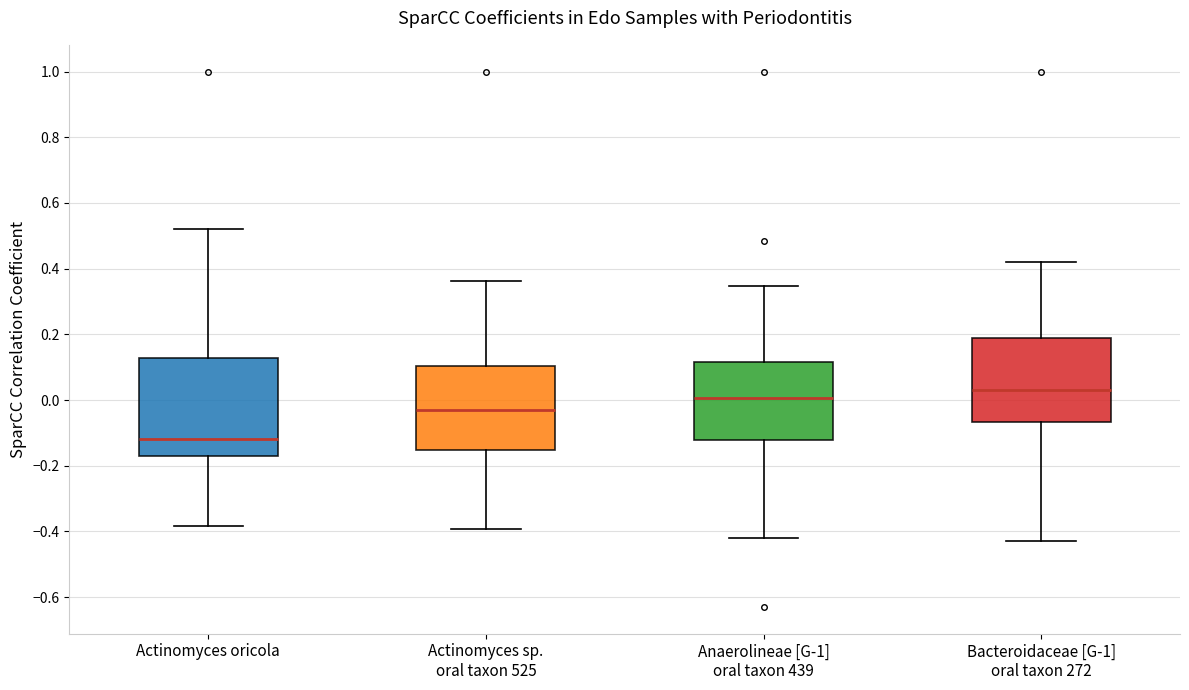

Reading left to right, read every box against the y-axis: the position of its median line, the range the box covers, and the ends of its whiskers. The values are not printed on the chart, so give them approximately, as read against the axis.

Actinomyces oricola: median -0.12, box -0.16 to 0.12, whiskers -0.38 to 0.52
Actinomyces sp. oral taxon 525: median -0.02, box -0.16 to 0.10, whiskers -0.40 to 0.36
Anaerolineae [G-1] oral taxon 439: median 0.00, box -0.12 to 0.12, whiskers -0.42 to 0.34
Bacteroidaceae [G-1] oral taxon 272: median 0.04, box -0.06 to 0.20, whiskers -0.42 to 0.42